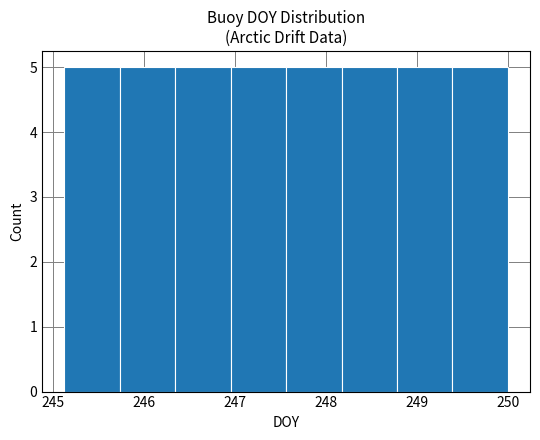

How tall is the bar that spans 246.3 to 247.0 on the x-axis? Neither the bar edges nor the heights are printed on the chart, so give them approximately, as read against the axes.

5